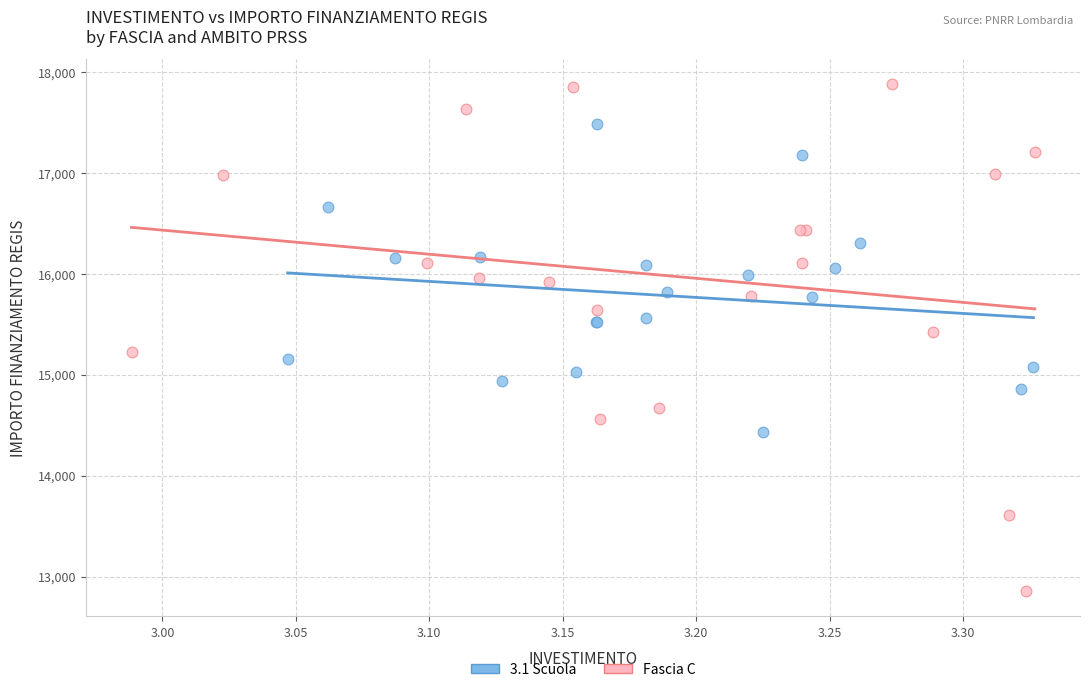

Which series contains the lowest Y value?

Fascia C